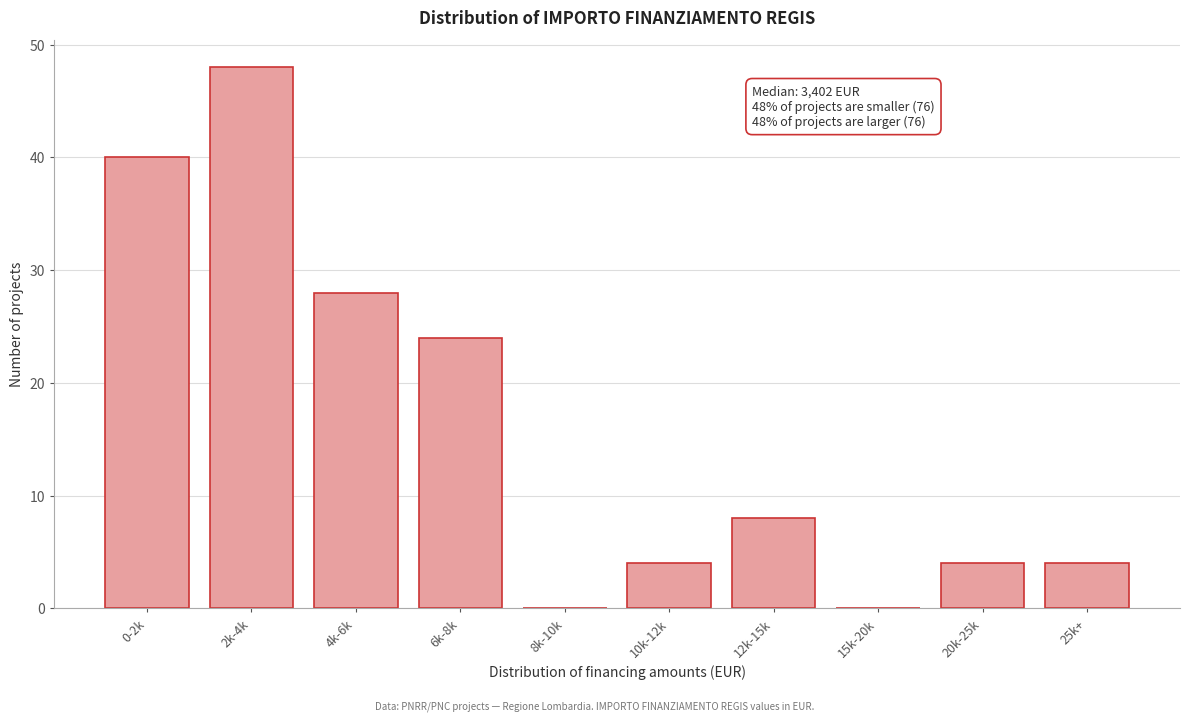

Reading left to right, what are all the values shown in this chart?

0-2k=40	2k-4k=48	4k-6k=28	6k-8k=24	8k-10k=0	10k-12k=4	12k-15k=8	15k-20k=0	20k-25k=4	25k+=4